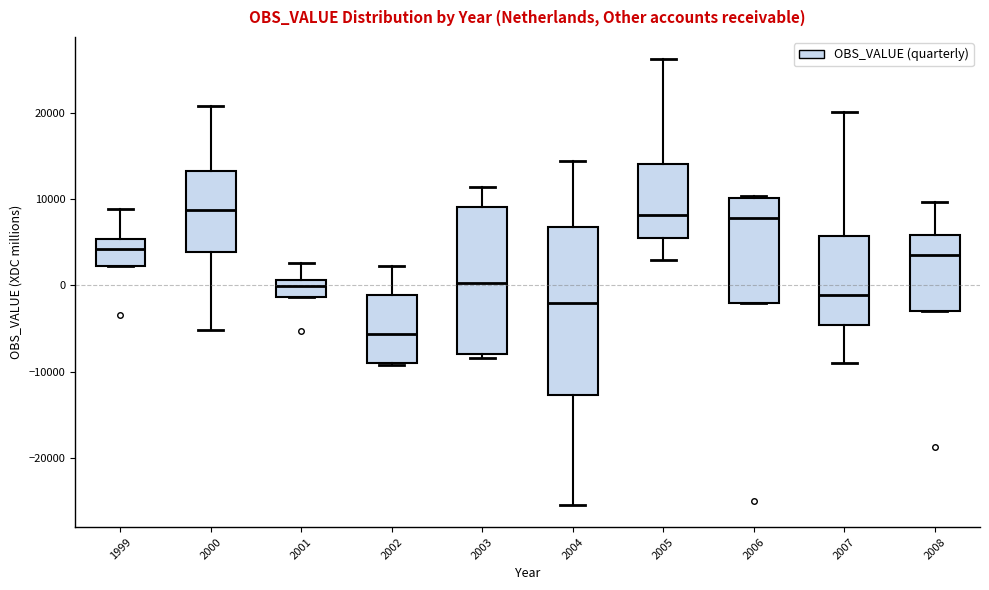

Reading left to right, transcribe this box plot: for each box, give where its median line is, the range the box spans, and where its two whiskers end, as read against the y-axis. The values are not printed on the chart, so give them approximately, as read against the axis.

1999: median 4000, box 2000 to 5000, whiskers 2000 to 9000
2000: median 9000, box 4000 to 13000, whiskers -5000 to 21000
2001: median 0, box -1000 to 1000, whiskers -1000 to 3000
2002: median -6000, box -9000 to -1000, whiskers -9000 to 2000
2003: median 0, box -8000 to 9000, whiskers -8000 (just below the box's lower edge) to 11000
2004: median -2000, box -13000 to 7000, whiskers -25000 to 14000
2005: median 8000, box 5000 to 14000, whiskers 3000 to 26000
2006: median 8000, box -2000 to 10000, whiskers -2000 to 10000
2007: median -1000, box -5000 to 6000, whiskers -9000 to 20000
2008: median 3000, box -3000 to 6000, whiskers -3000 to 10000